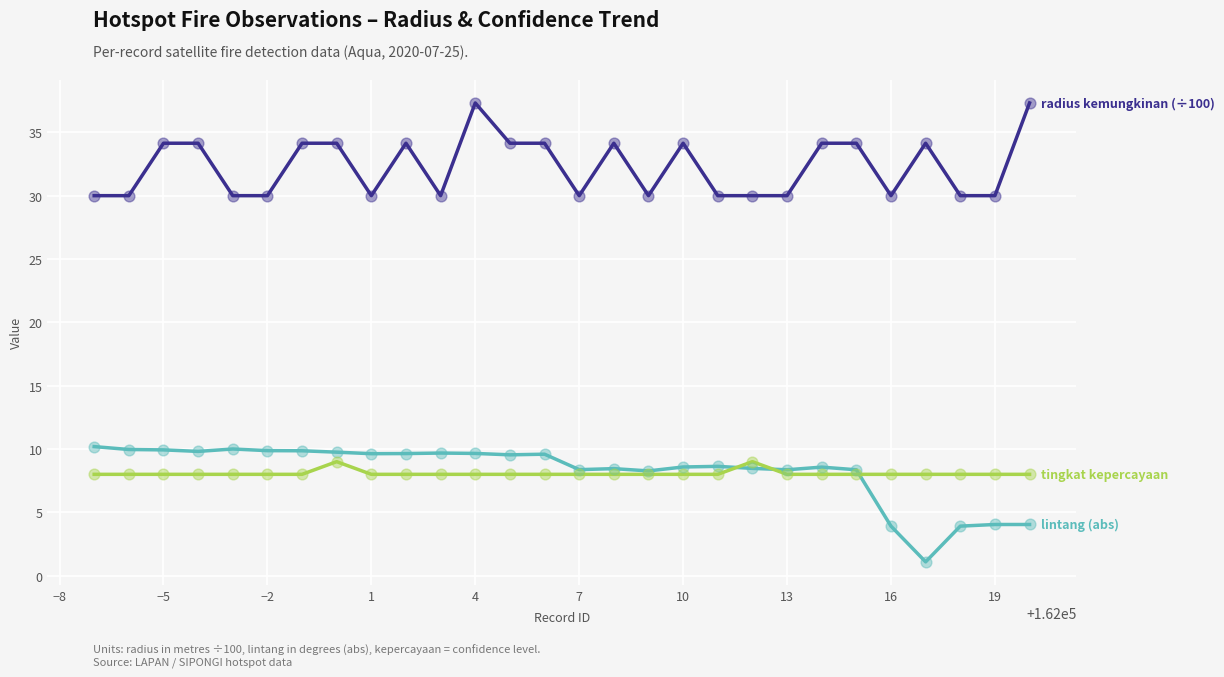

What is the minimum value shown in the chart?

1.1